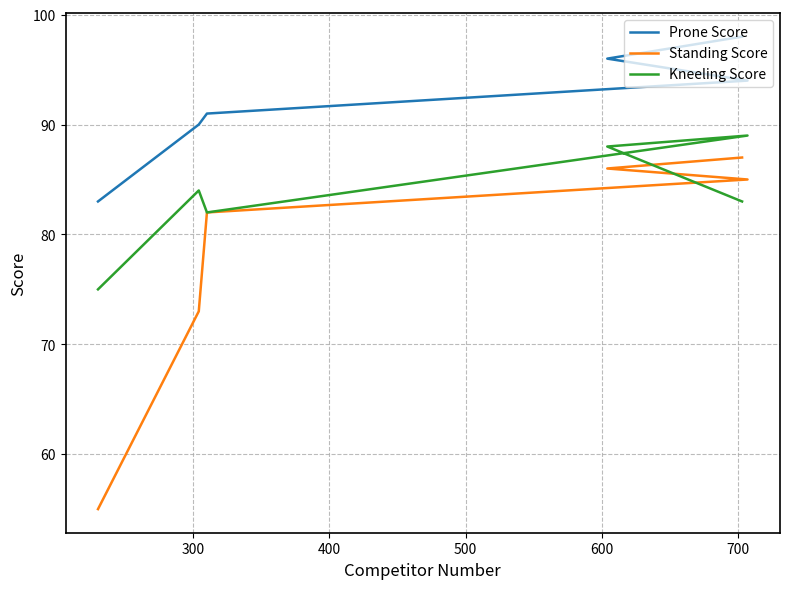

True or false: Standing Score has more than 1 interior local peaks.

False